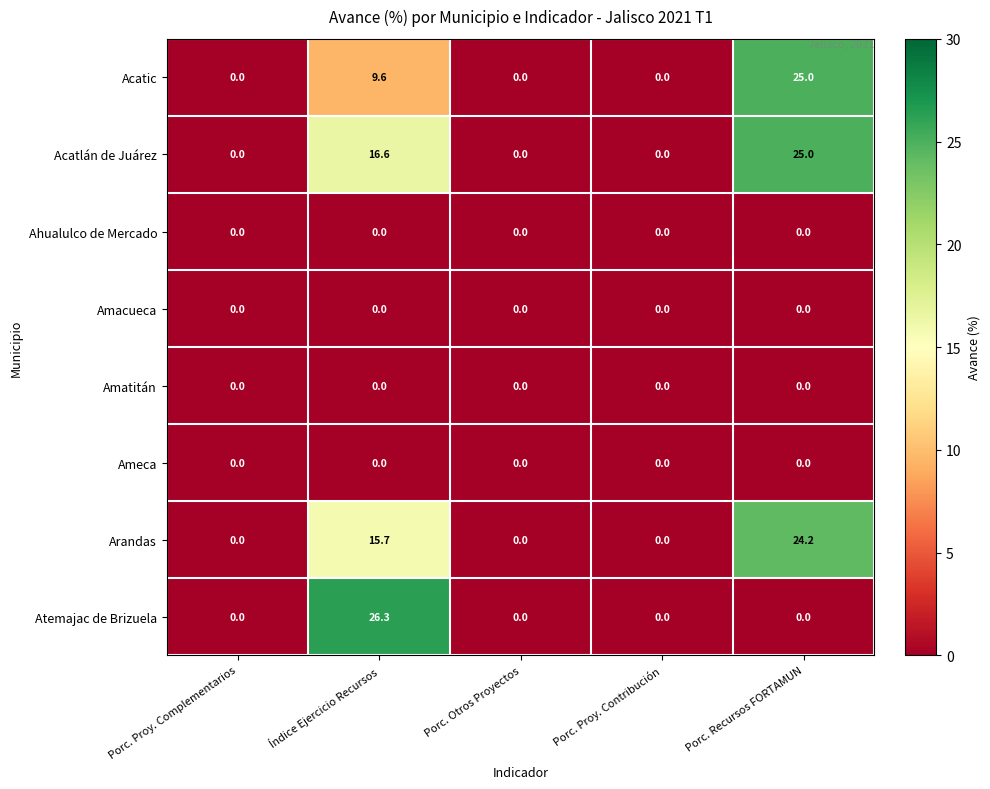

The Acatic series shows 13.1 at Porc. Recursos FORTAMUN. True or false?

False